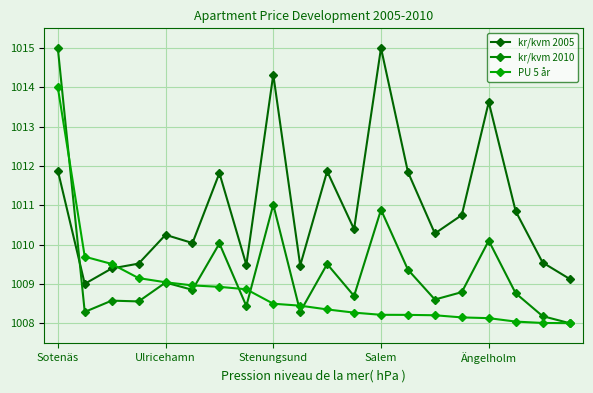

What is the difference between the second highest and minimum values in the kr/kvm 2005 series?

5.3